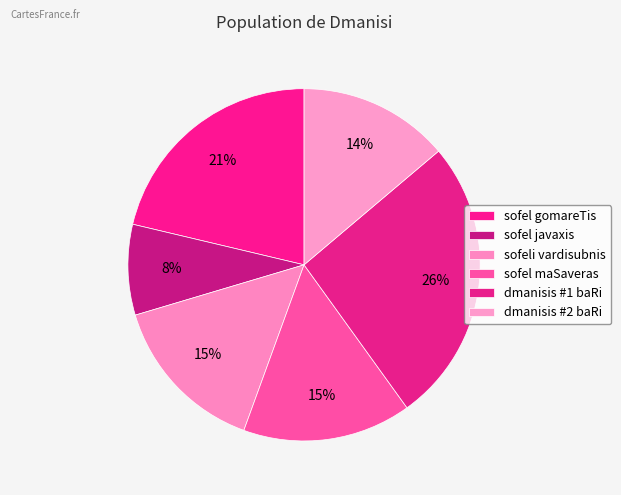

What percentage is the sofel gomareTis slice, to the nearest percent?

21%